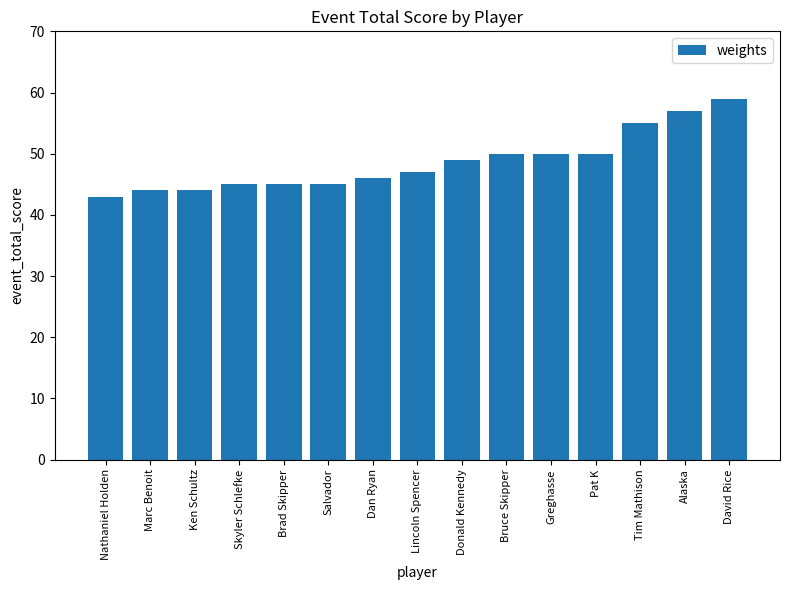

What is the smallest value displayed?

43